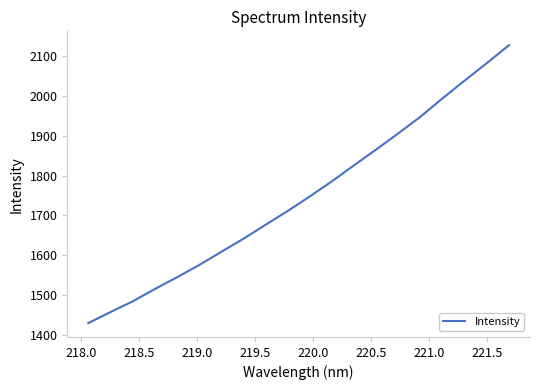

What is the minimum value shown in the chart?

1430.2